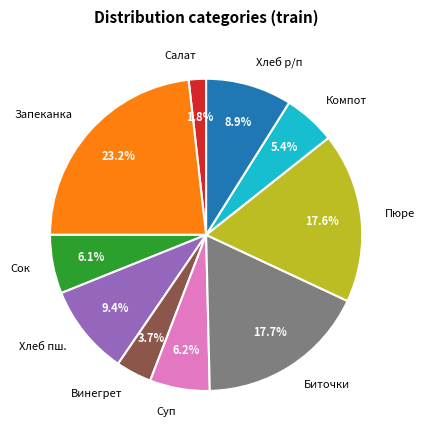

Count the number of slices in the pie.

10